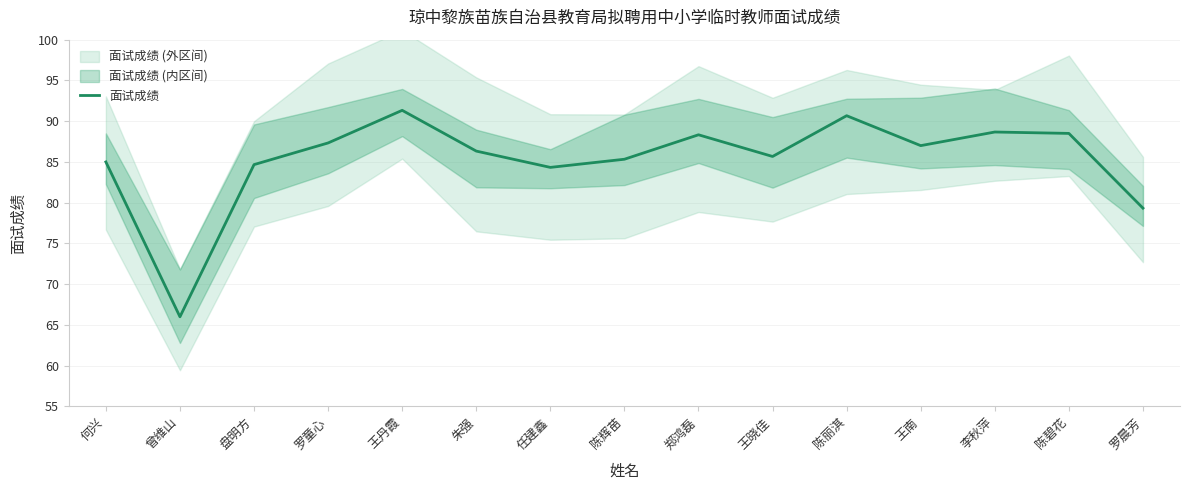

How many interior local peaks (higher than both neighbors) does the data have?

4